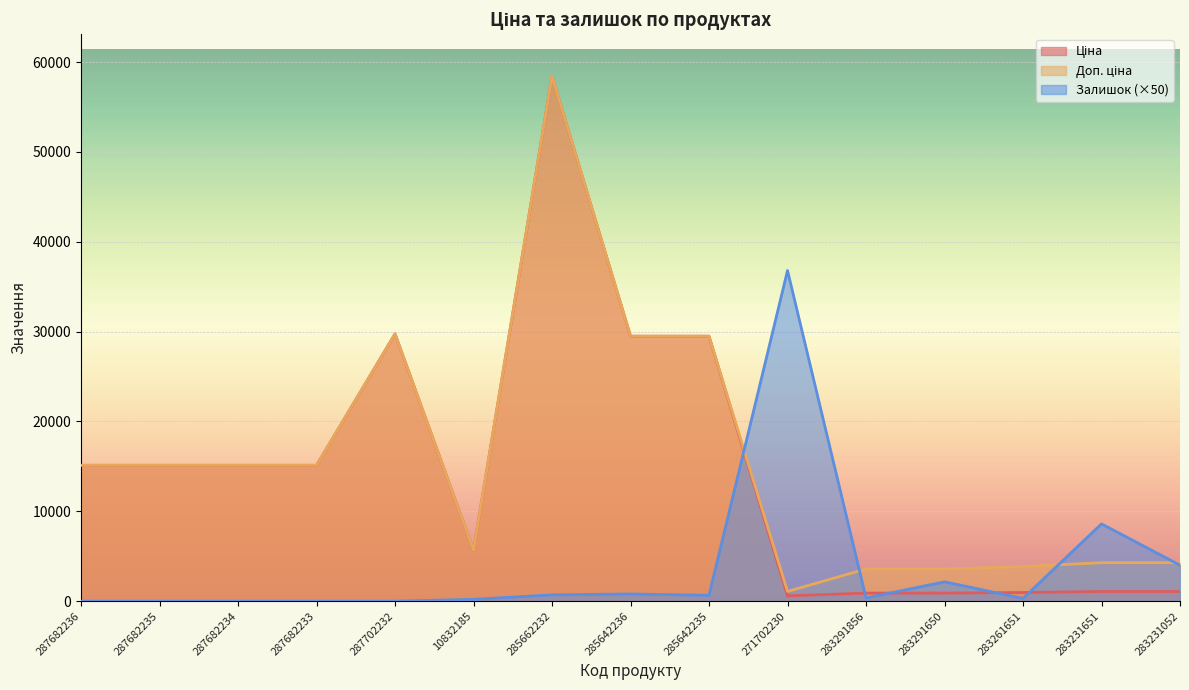

What is the maximum value shown in the chart?

58426.5